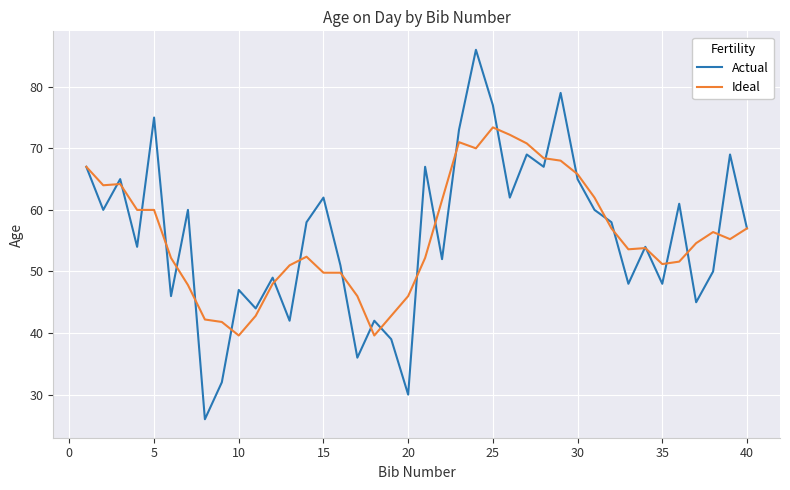

Rank the series by their maximum value, from highest to lowest.

Actual, Ideal